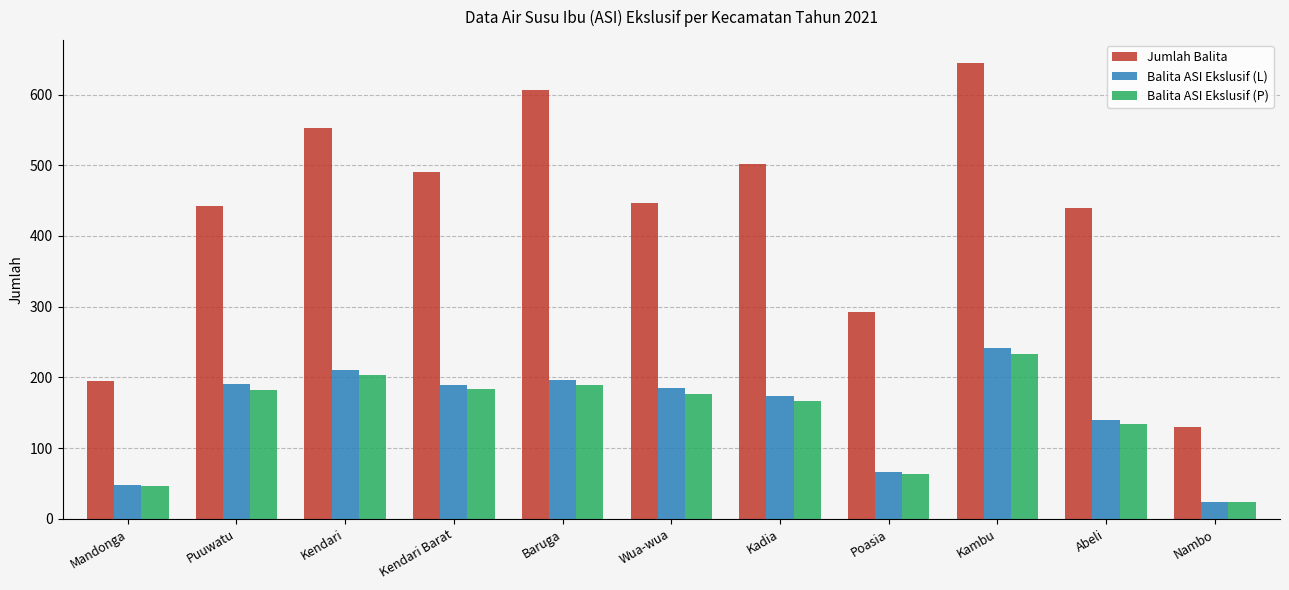

How many values in the Jumlah Balita series are below 446?

5